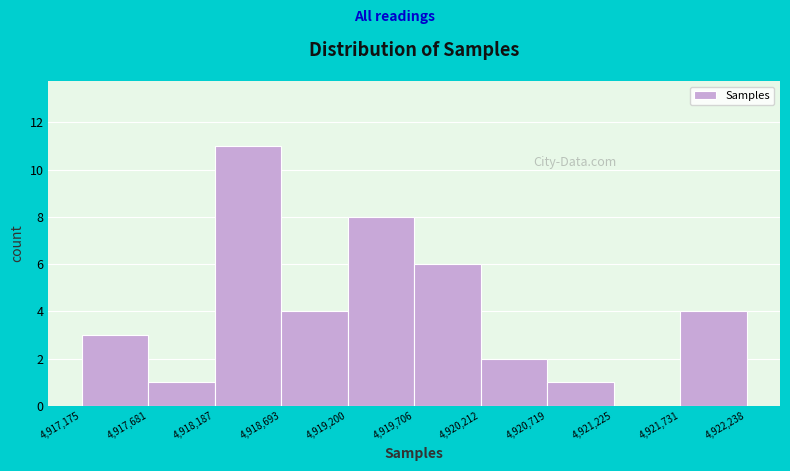

Reading left to right, list every bar in this chart as the range it spans on the x-axis followed by its height. The values are not printed on the chart, so give them approximately, as read against the axis.

4,917,175 to 4,917,681: 3
4,917,681 to 4,918,187: 1
4,918,187 to 4,918,693: 11
4,918,693 to 4,919,200: 4
4,919,200 to 4,919,706: 8
4,919,706 to 4,920,212: 6
4,920,212 to 4,920,719: 2
4,920,719 to 4,921,225: 1
4,921,225 to 4,921,731: 0
4,921,731 to 4,922,238: 4